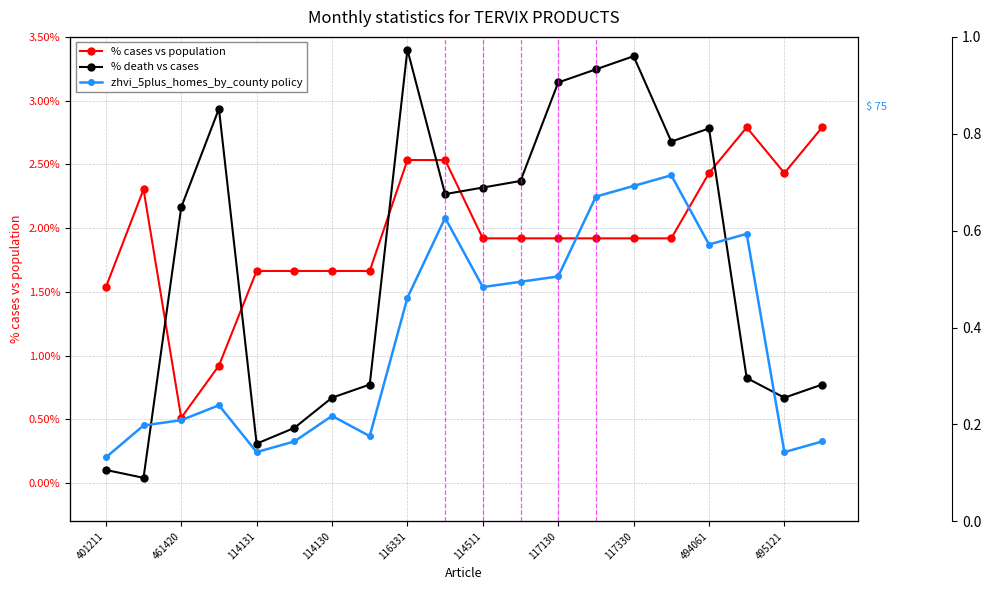

True or false: % death vs cases and zhvi_5plus_homes_by_county policy intersect in this chart.

False